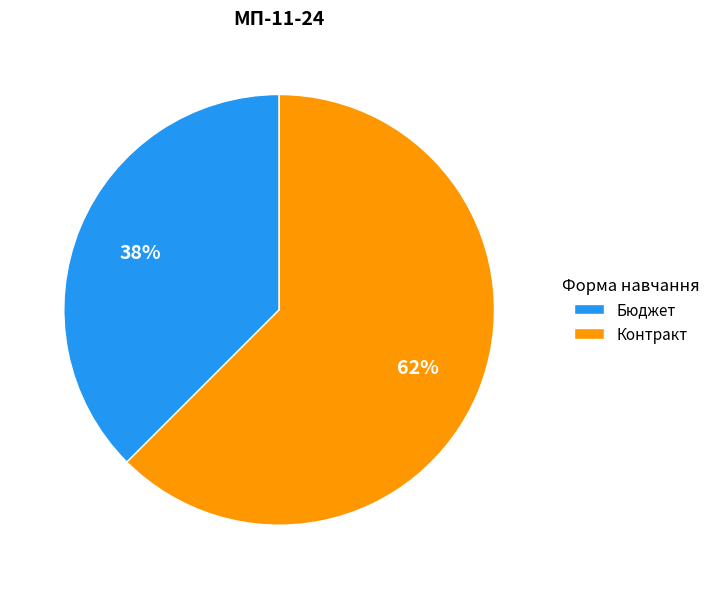

To the nearest percent, what is the combined percentage of Контракт and Бюджет?

100%